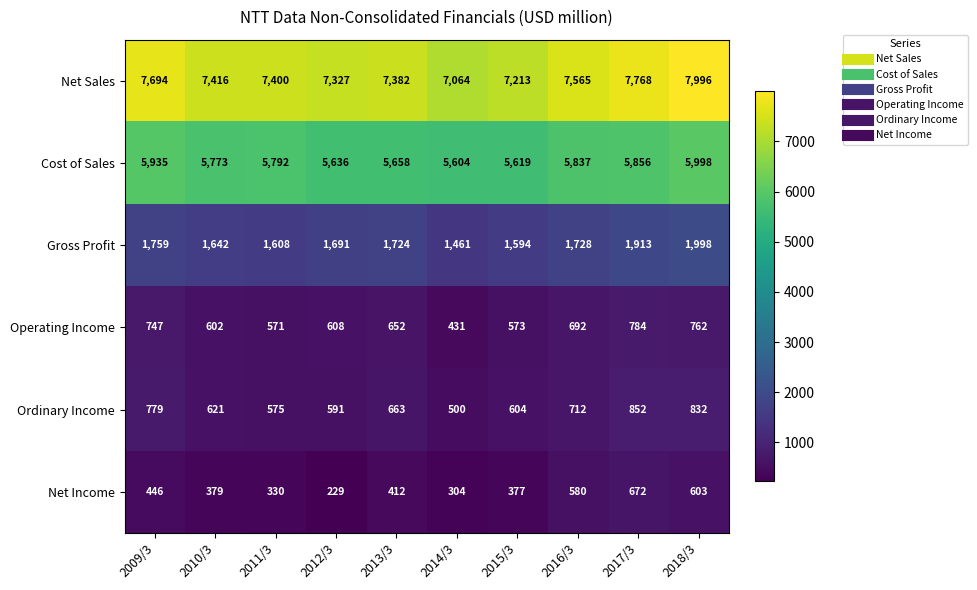

How many categories are shown in the chart?

10